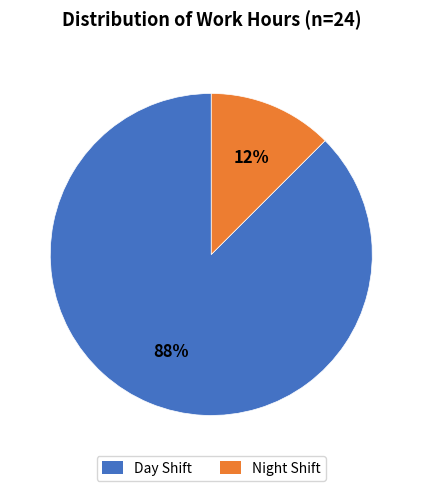

How many slices are in this pie chart?

2